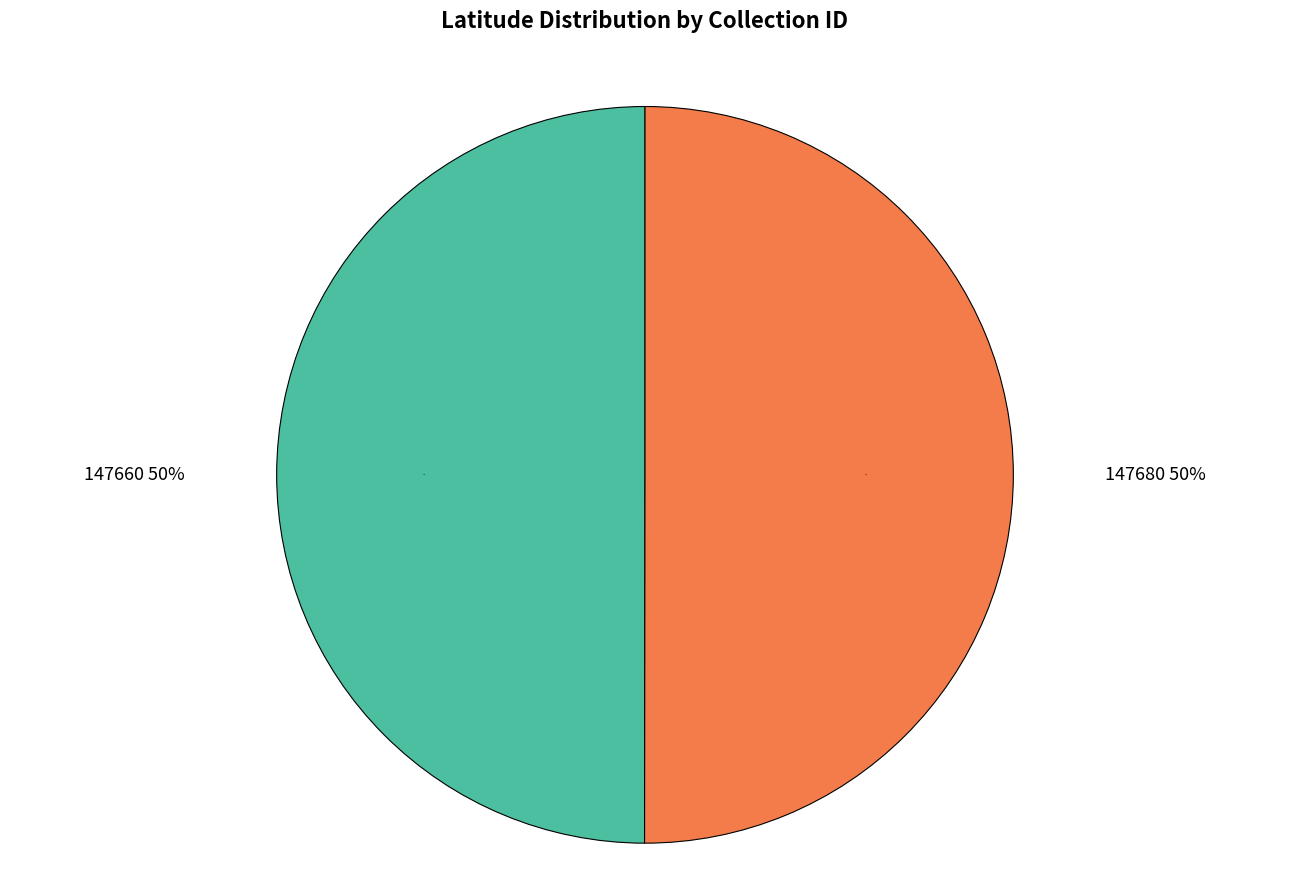

Combined, what portion of the pie is 147680 and 147660?

100.0%